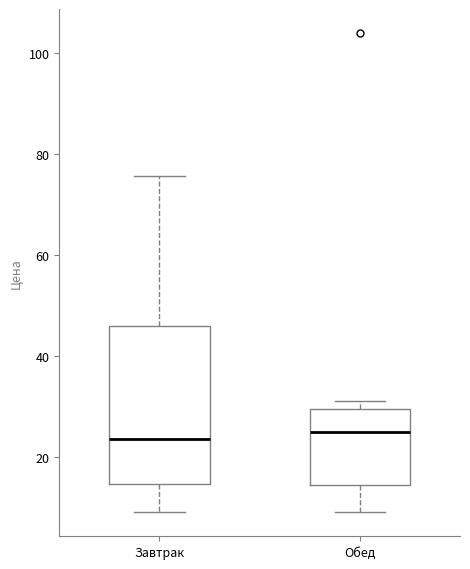

Reading left to right, read every box against the y-axis: the position of its median line, the range the box covers, and the ends of its whiskers. The values are not printed on the chart, so give them approximately, as read against the axis.

Завтрак: median 24, box 14 to 46, whiskers 10 to 76
Обед: median 26, box 14 to 30, whiskers 10 to 32